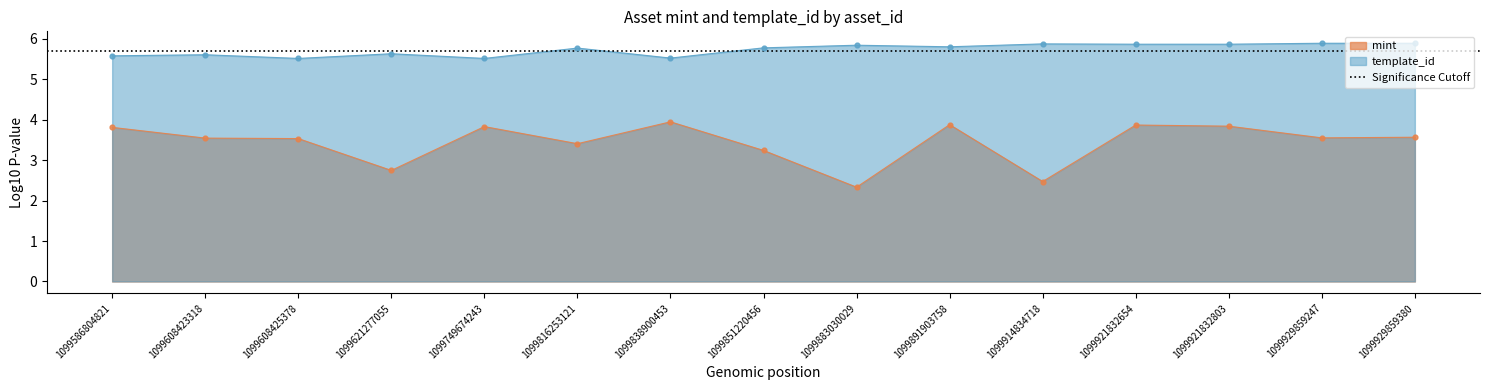

What is the change in value from 1099816253121 to 1099929859247?

+0.1